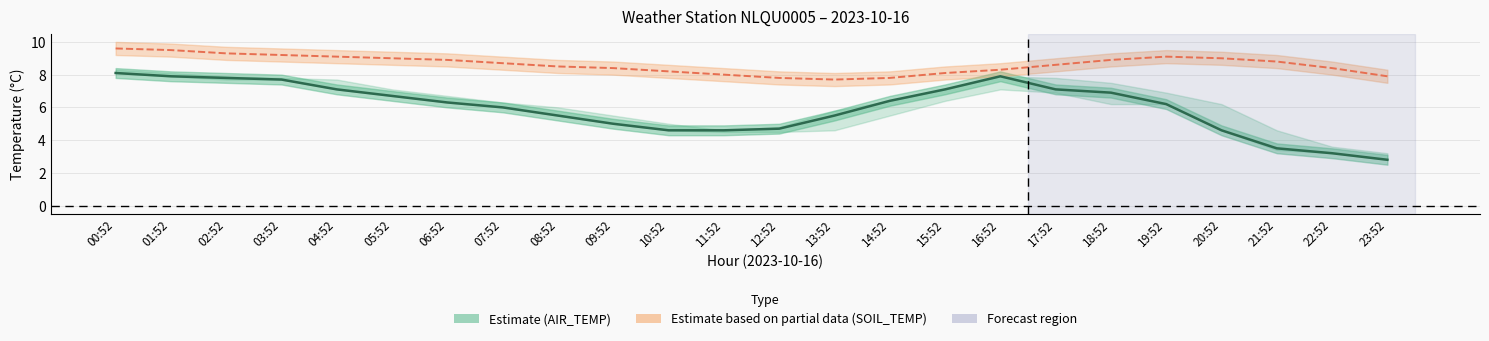

Reading left to right, extract all data points from this chart.

8.1	7.9	7.8	7.7	7.1	6.7	6.3	6.0	5.5	5.0	4.6	4.6	4.7	5.5	6.4	7.1	7.9	7.1	6.9	6.2	4.6	3.5	3.2	2.8